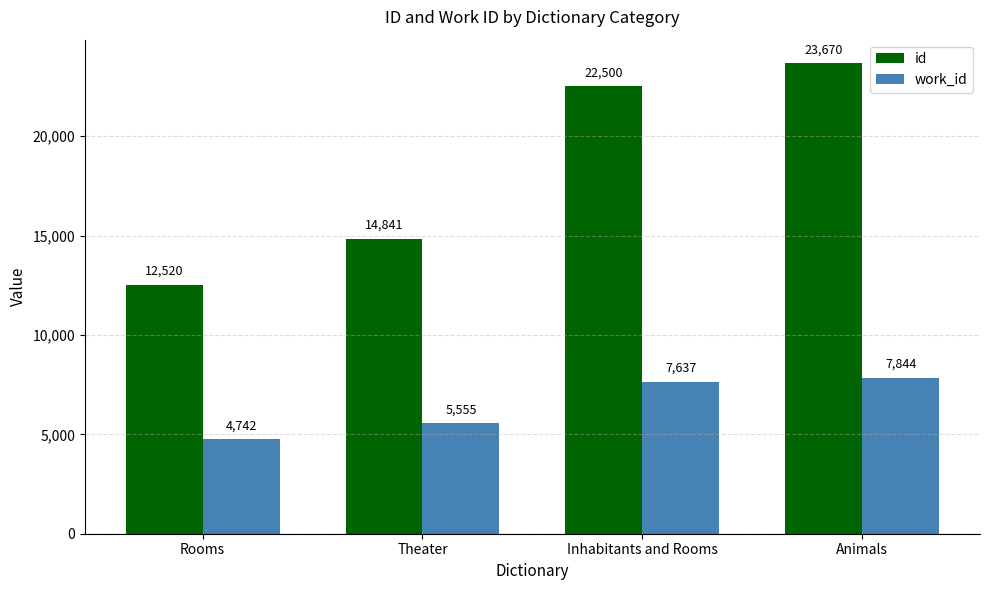

How many groups of bars are there?

4